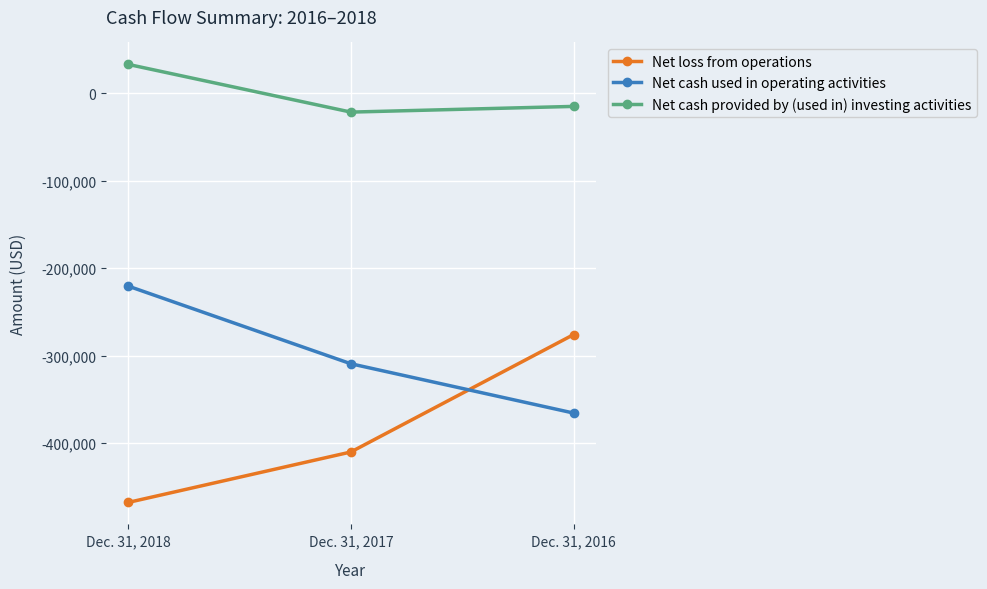

What is the sum of the Net cash provided by (used in) investing activities values at Dec. 31, 2017 and Dec. 31, 2018?

11261